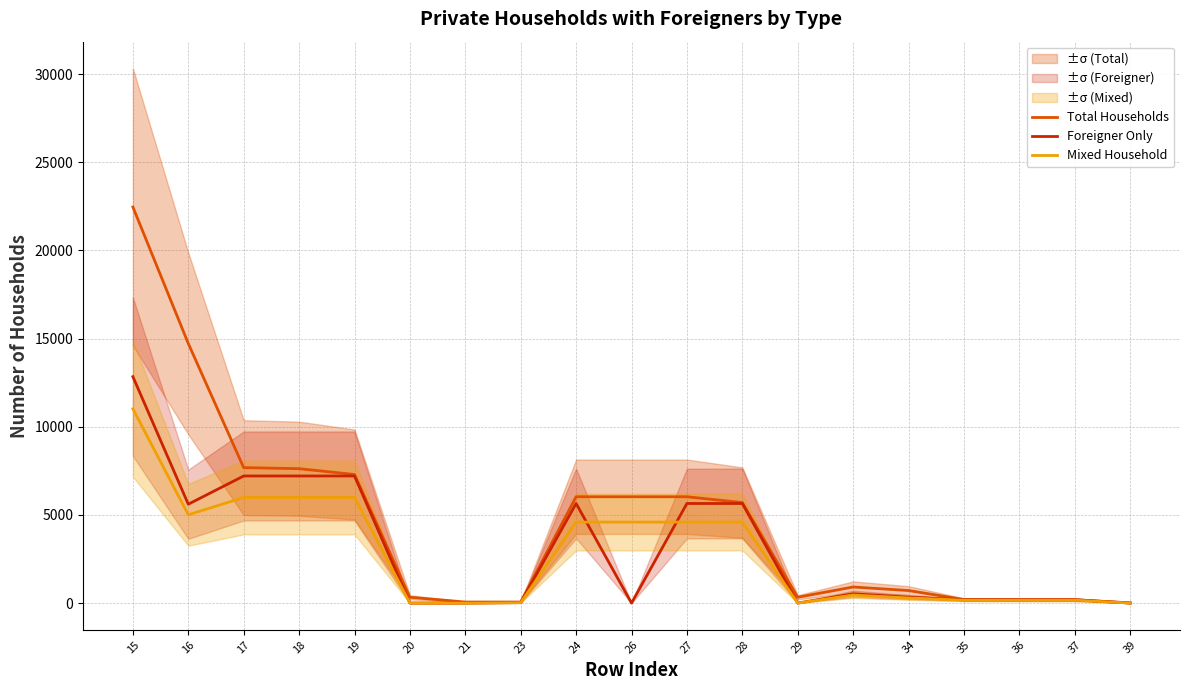

The value of Mixed Household at 35 is 292. True or false?

False